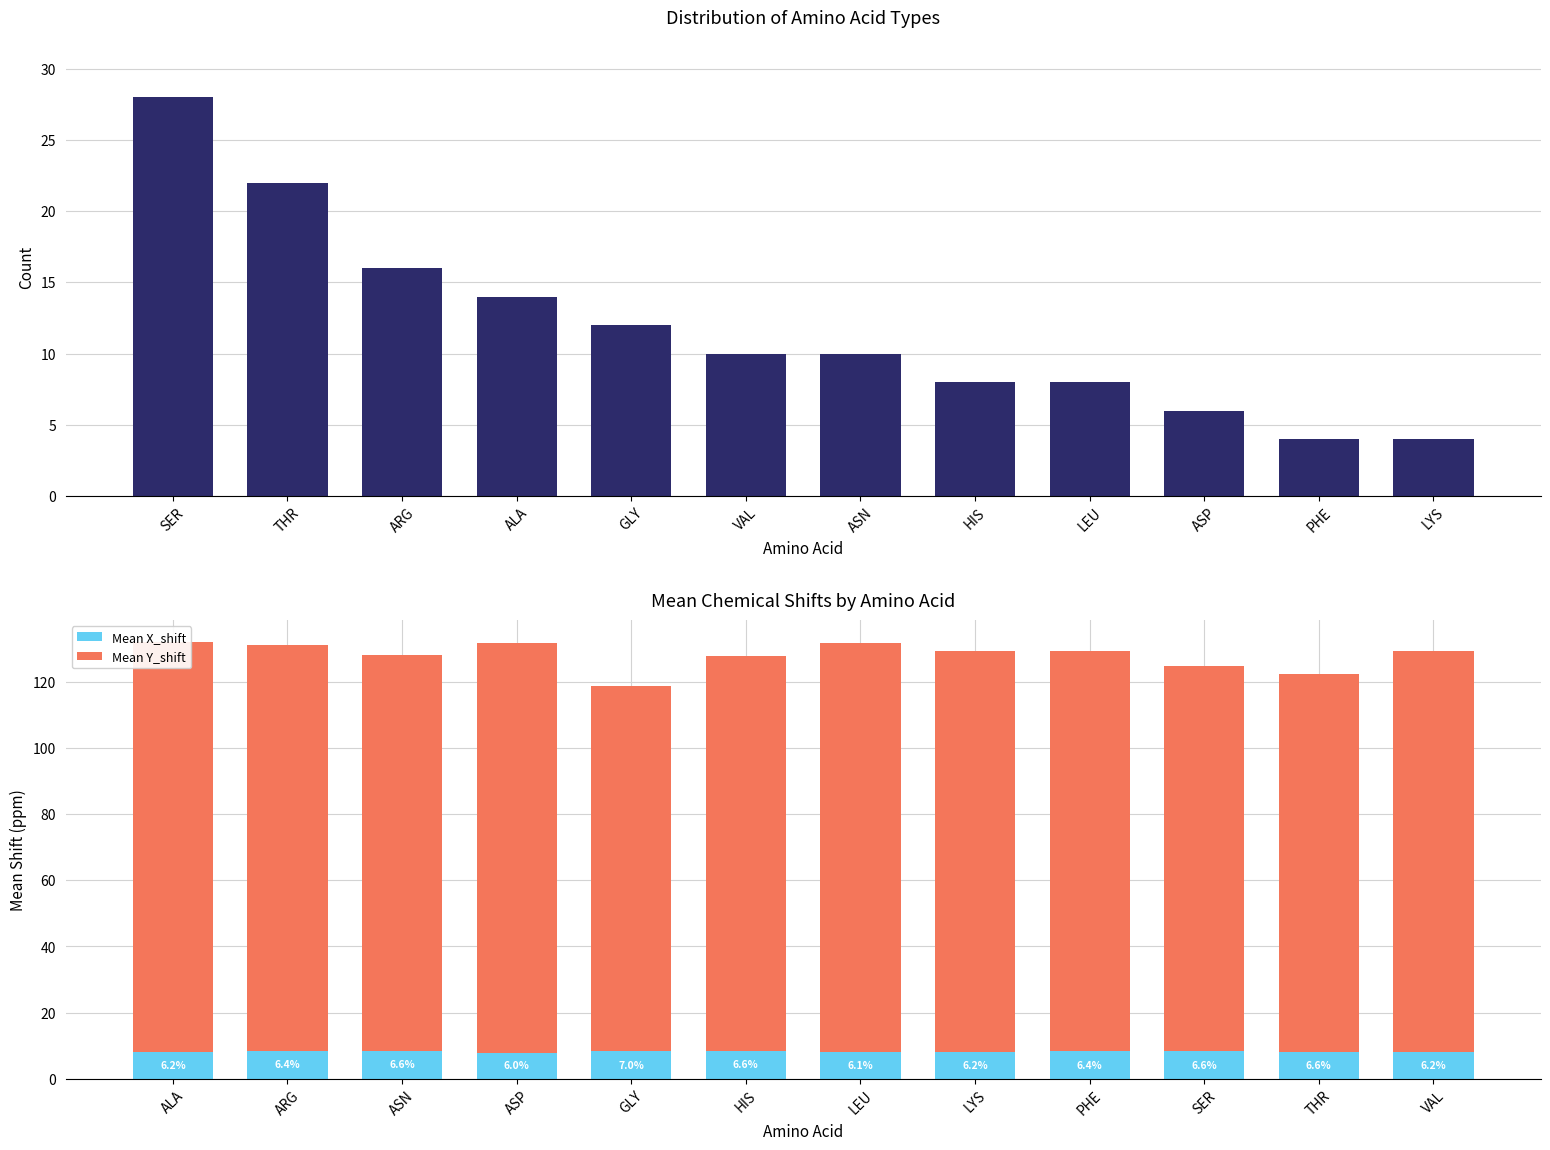

Which series changed the most between VAL and ASN?

Mean Y_shift